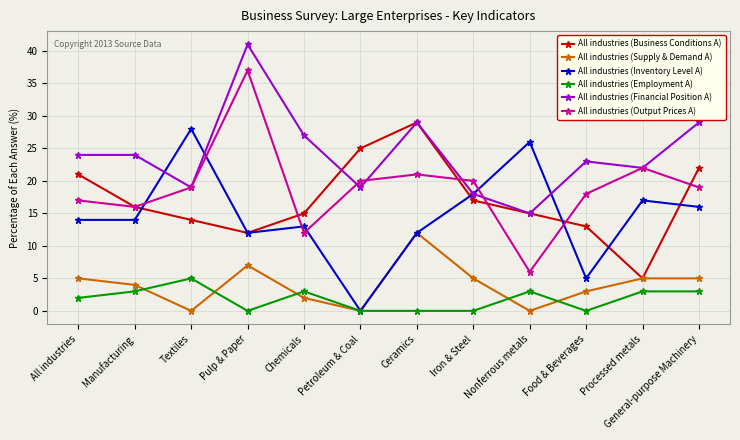

Where is the first local maximum for All industries (Business Conditions A)?

Ceramics